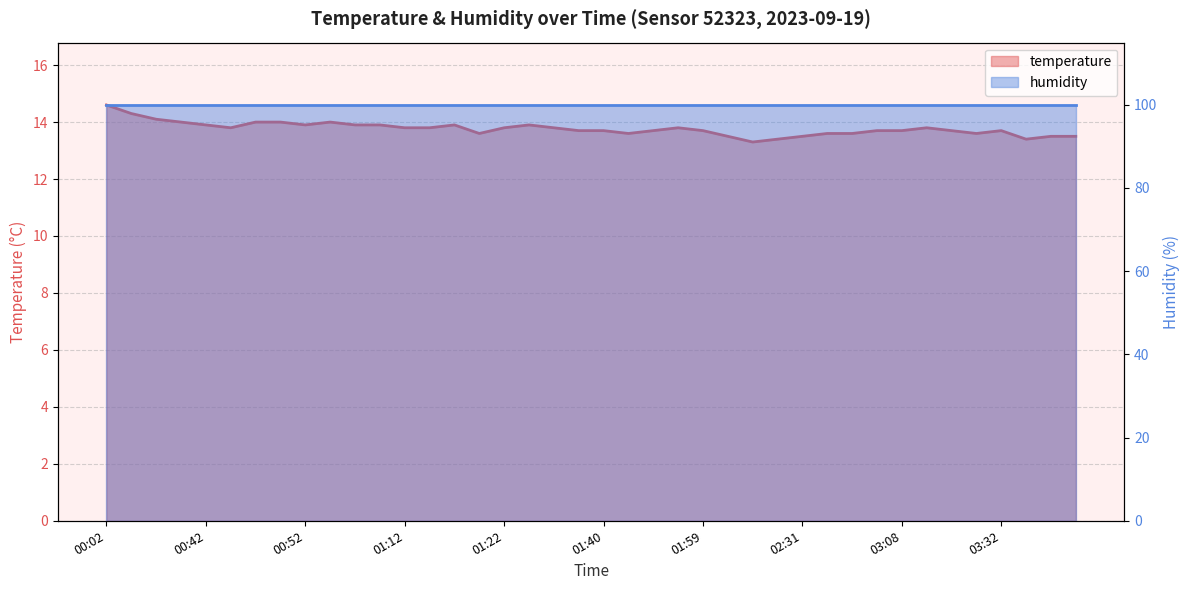

What is the value of the 28th point from the left?

13.4